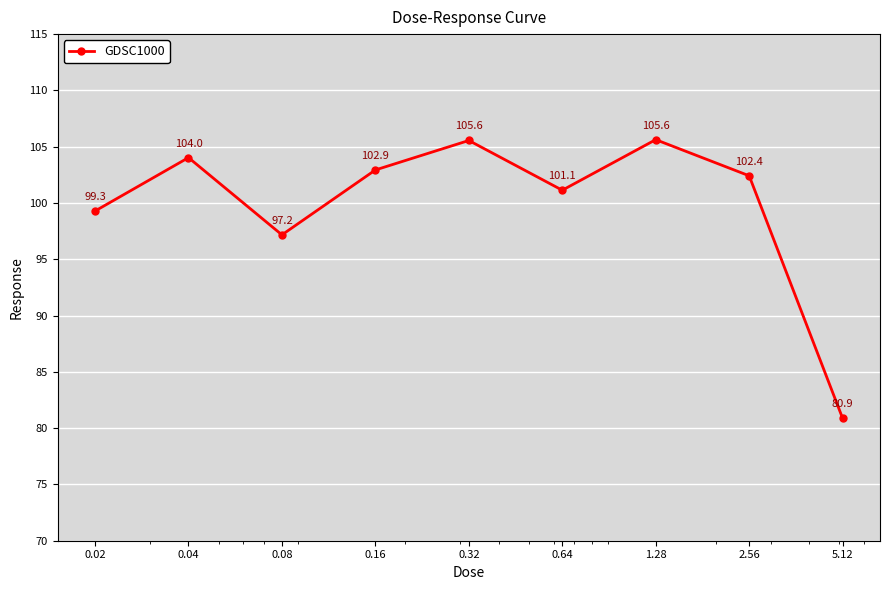

What is the minimum value shown in the chart?

80.9